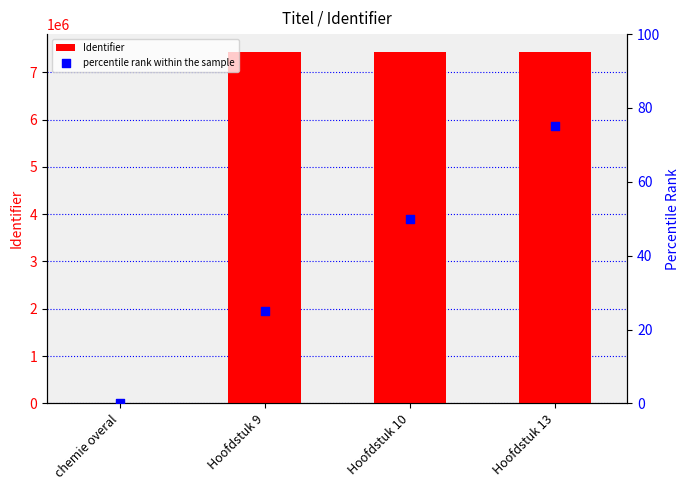

At how many categories does at least one series exceed 268948?

3